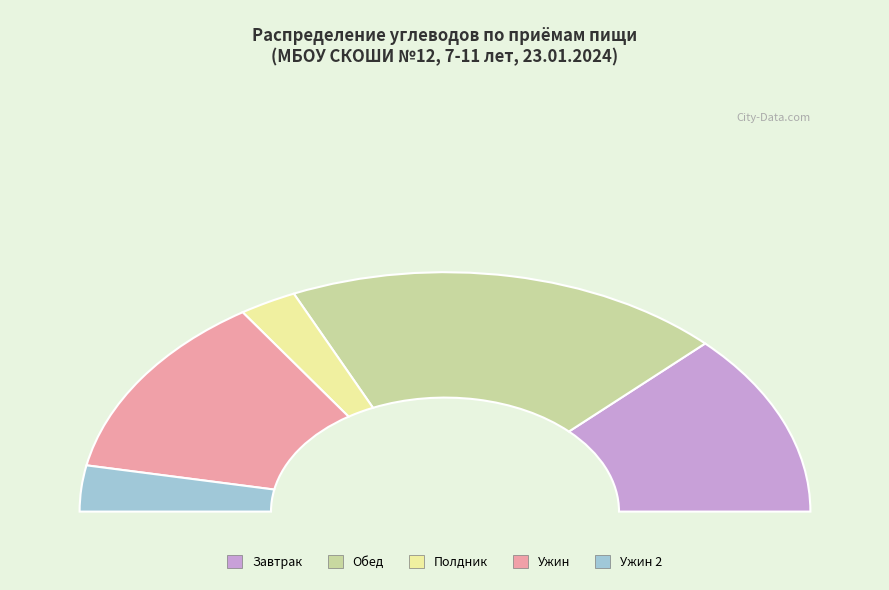

Count the number of slices in the pie.

5